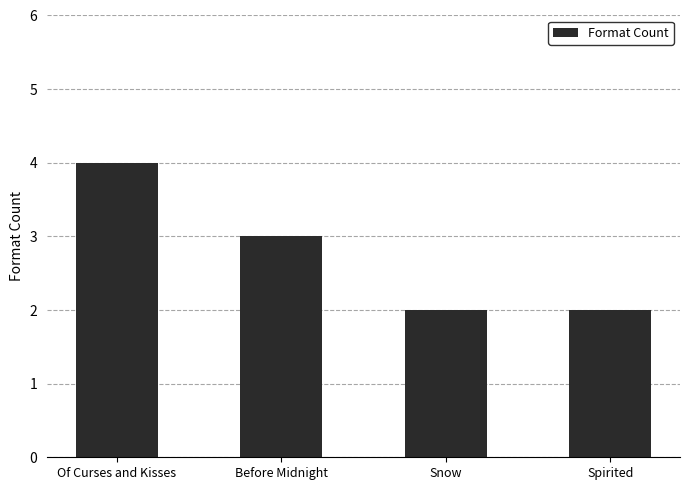

How many bars are there in total?

4